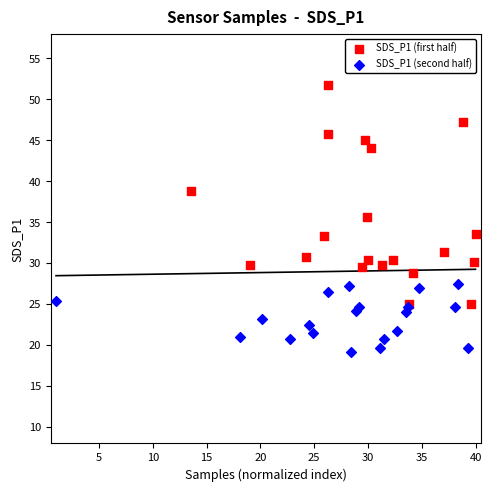

Which series has the largest Y range (max minus min)?

SDS_P1 (first half)